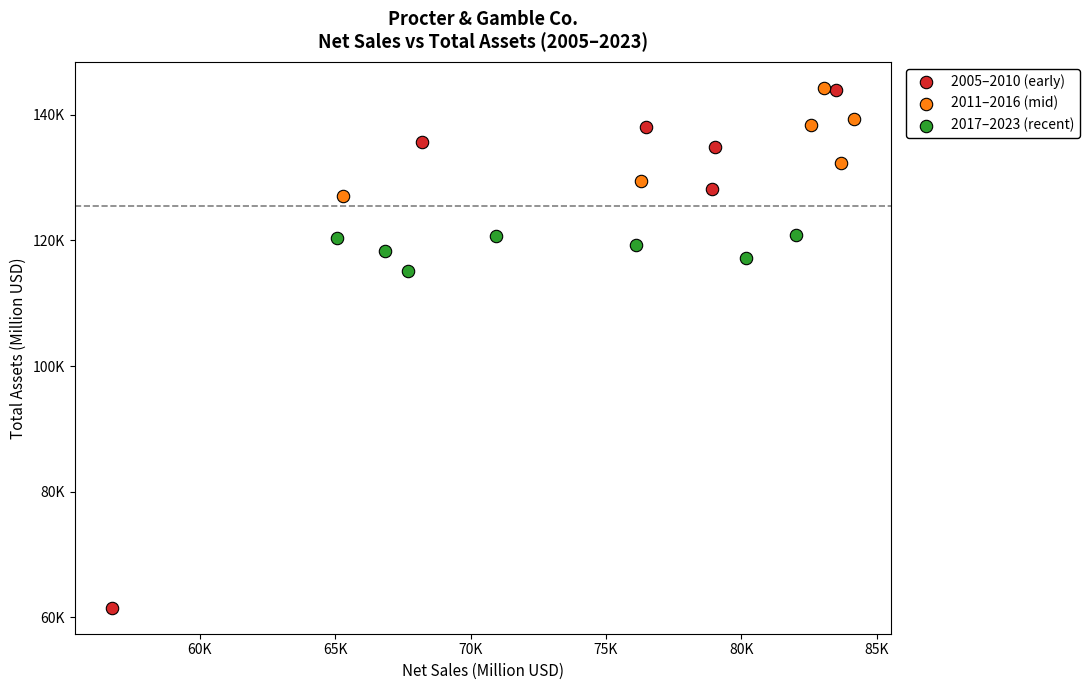

Which series contains the lowest Y value?

2005–2010 (early)